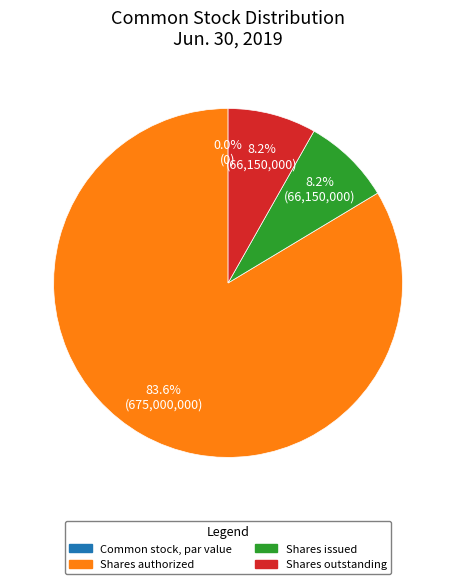

Approximately how many times larger is the value at Common stock, shares outstanding compared to Common stock, shares issued?

1.0